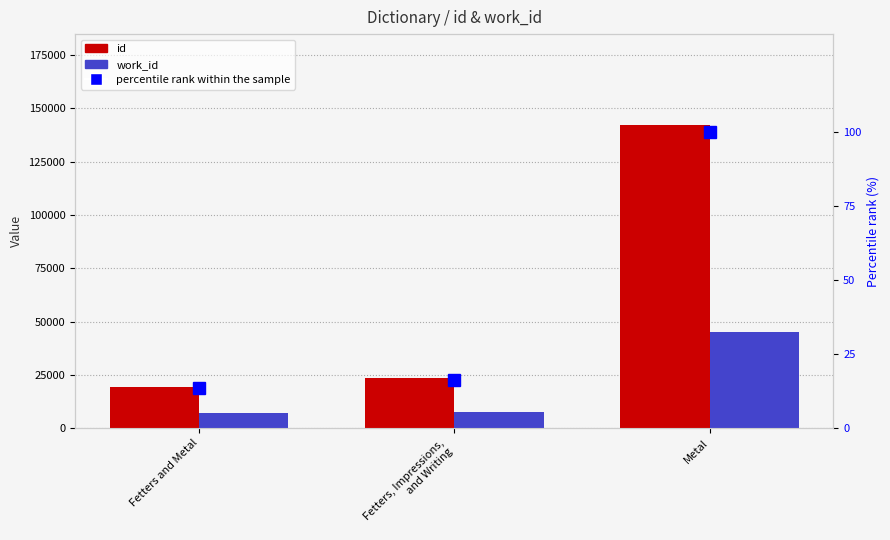

At which category is the sum across all series the highest?

Metal